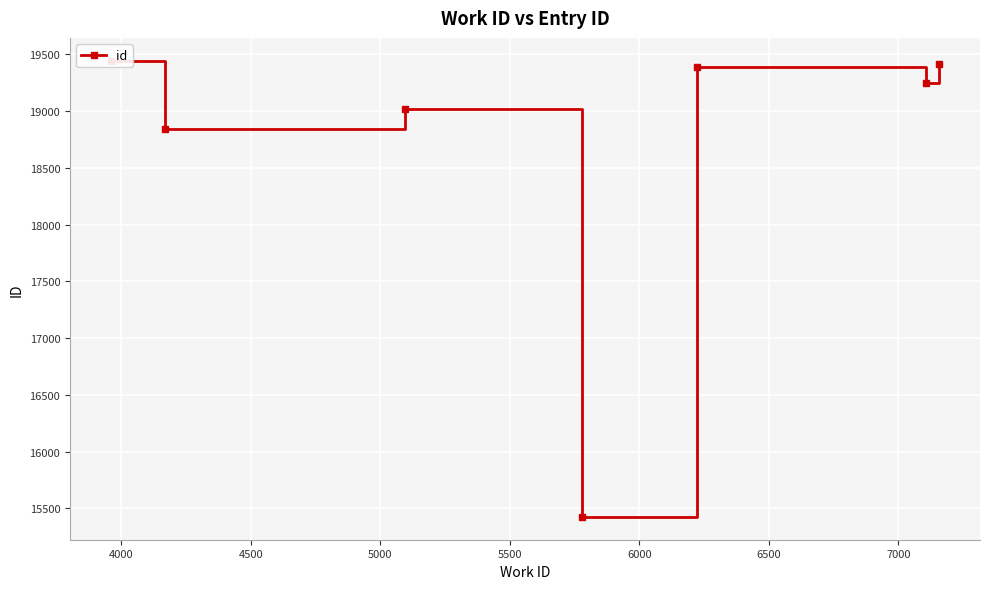

The value at 6000 is 8038. True or false?

False